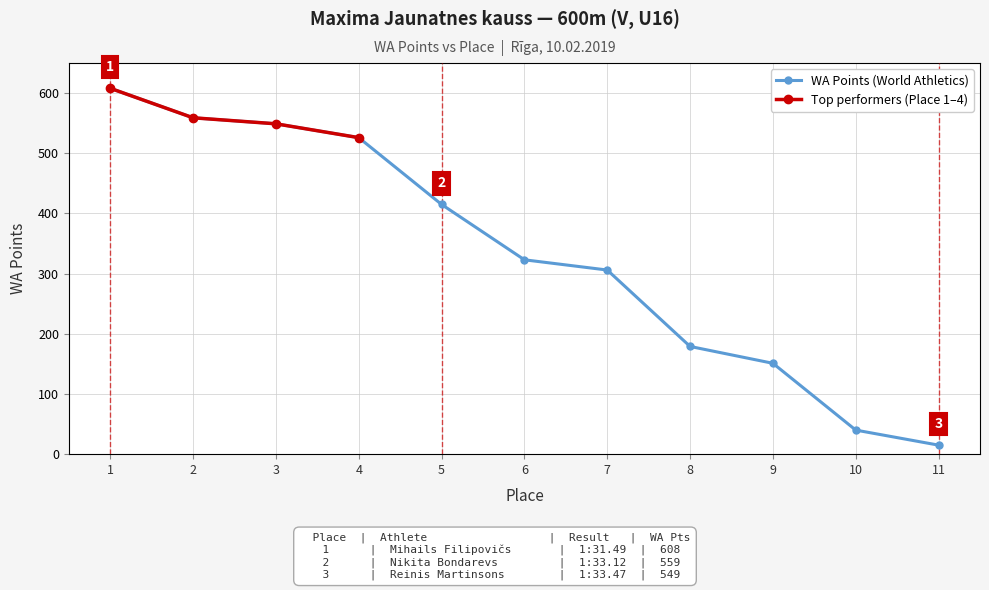

What is the average value?

334